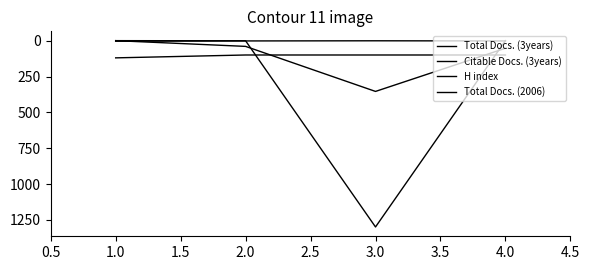

What is the value of the H index point at the 1st from the left?

120